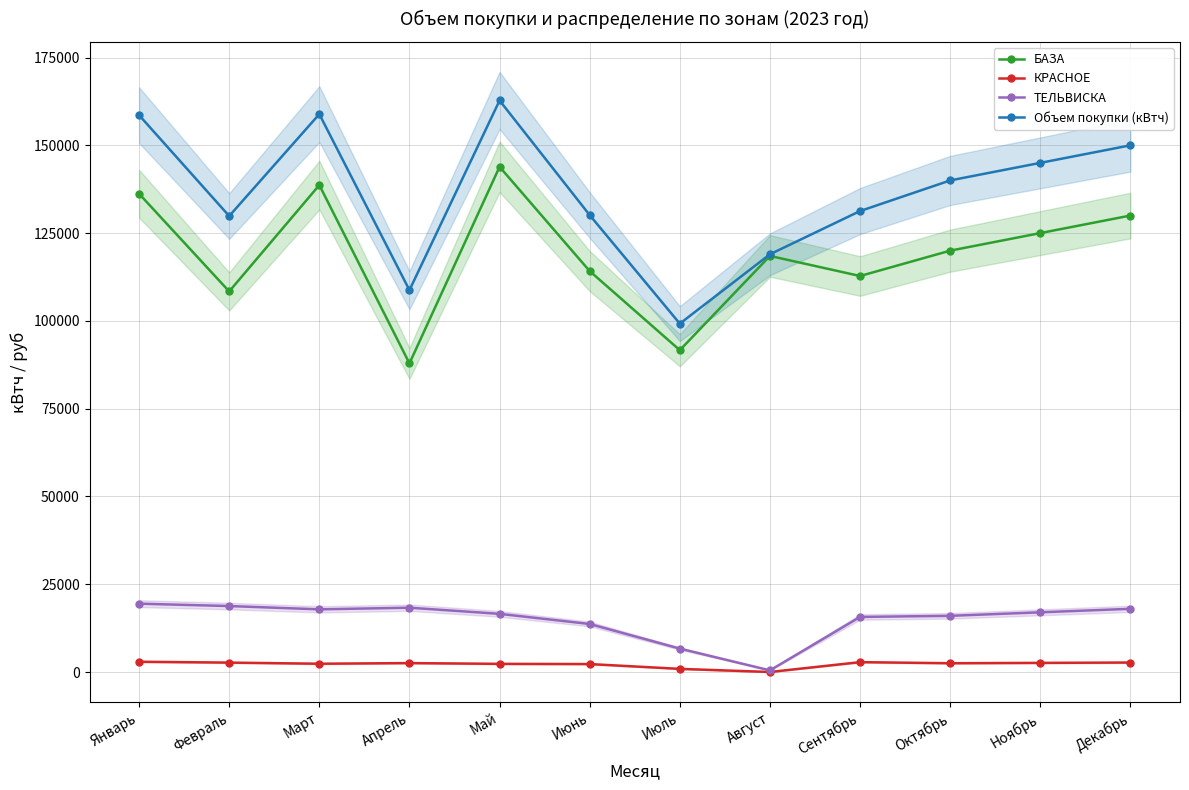

Is the value of КРАСНОЕ at Апрель greater than the value of БАЗА at Апрель?

No